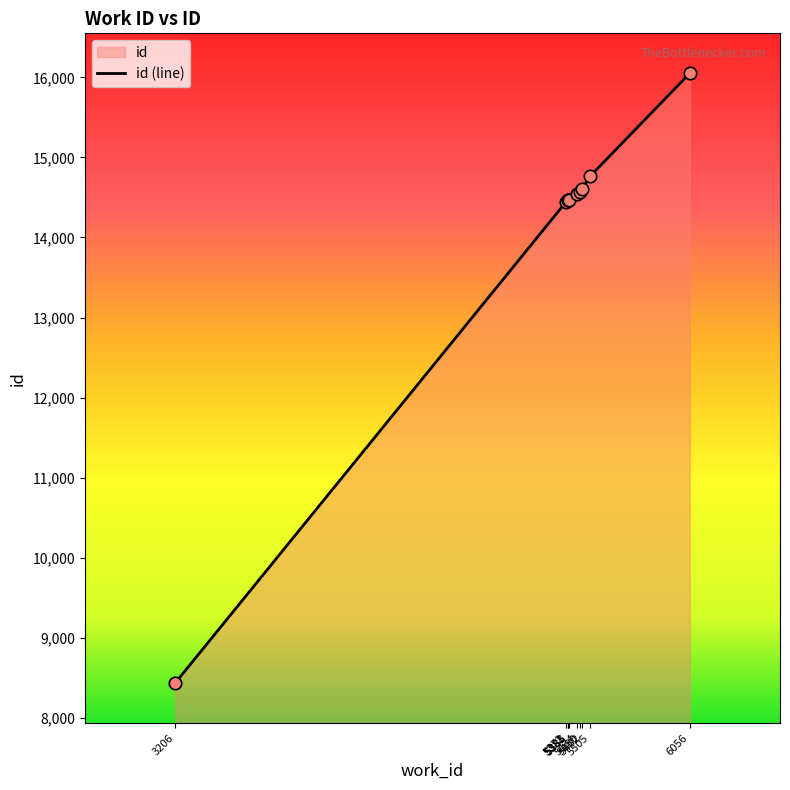

What is the change in value from 5383 to 5450?

+100